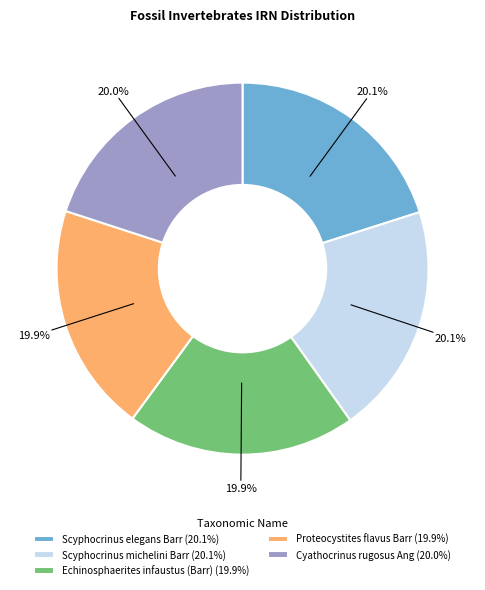

To the nearest percent, what is the average slice percentage?

20%